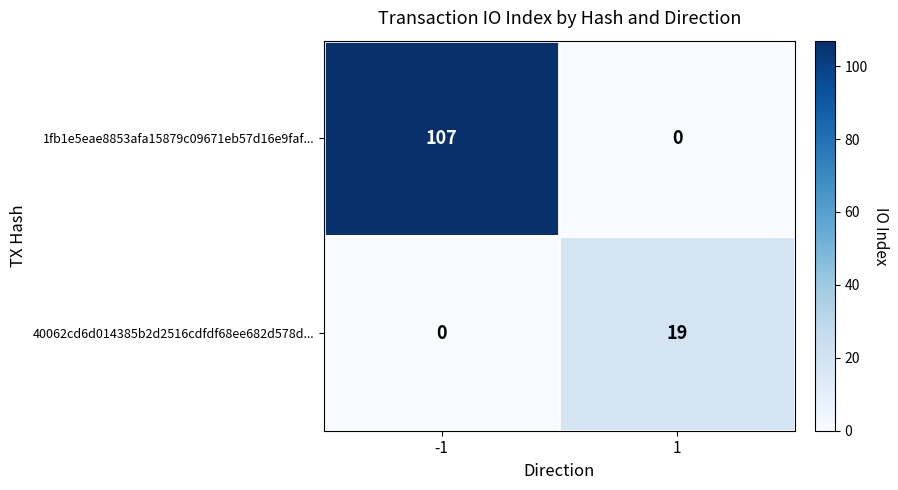

True or false: 40062cd6d014385b2d2516cdfdf68ee682d578d... has a value of 0 at -1.

True